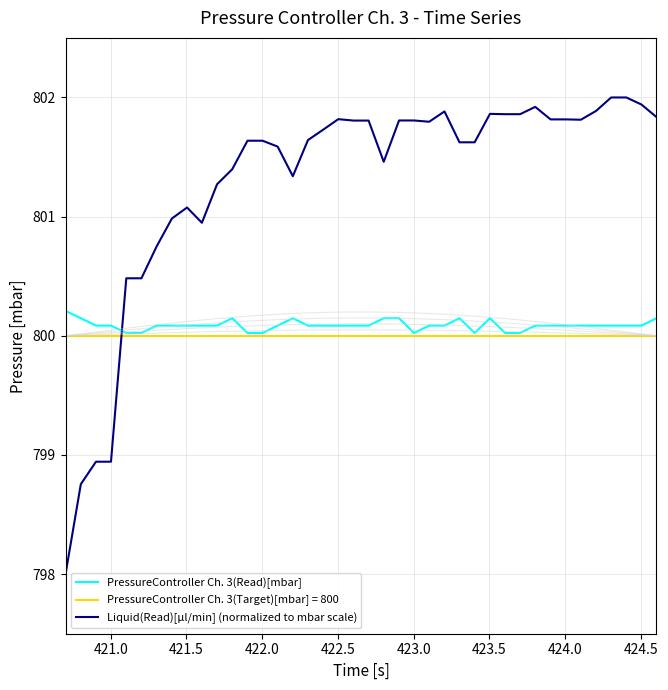

How many intersections are there between PressureController Ch. 3(Read)[mbar] and Liquid(Read)[µl/min] (normalized to mbar scale)?

1